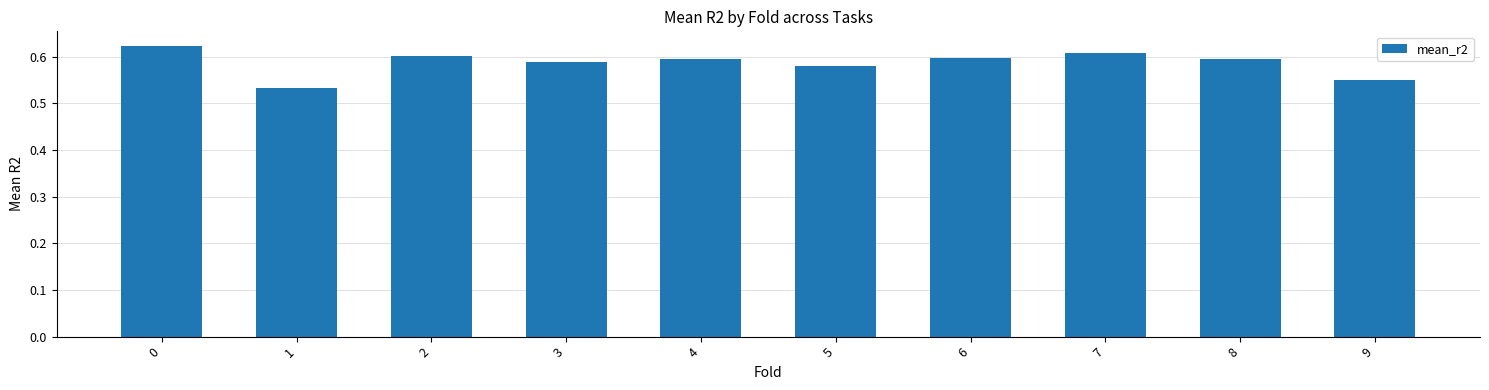

Between 3 and 1, which is larger?

3